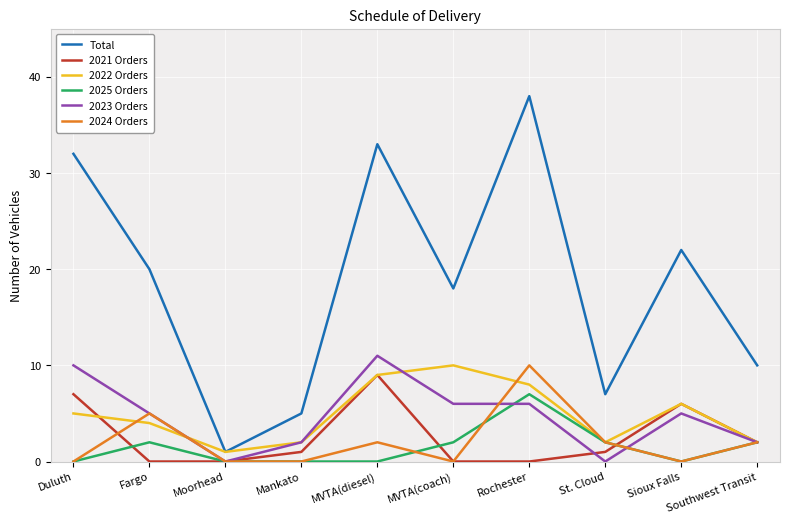

What is the sum of the 2024 Orders values at Duluth and St. Cloud?

2